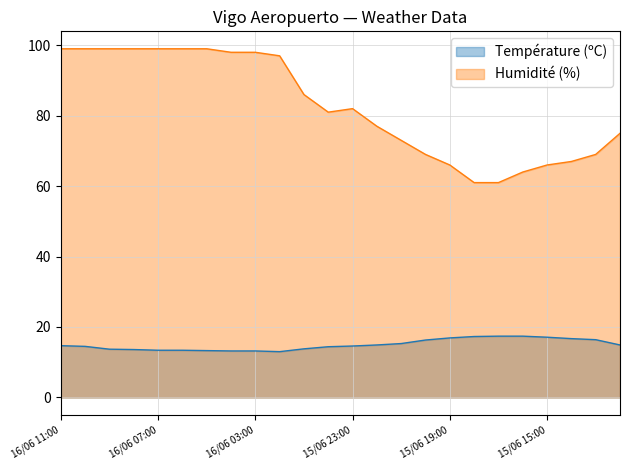

What is the total value across all series at 16/06 04:00?

111.2